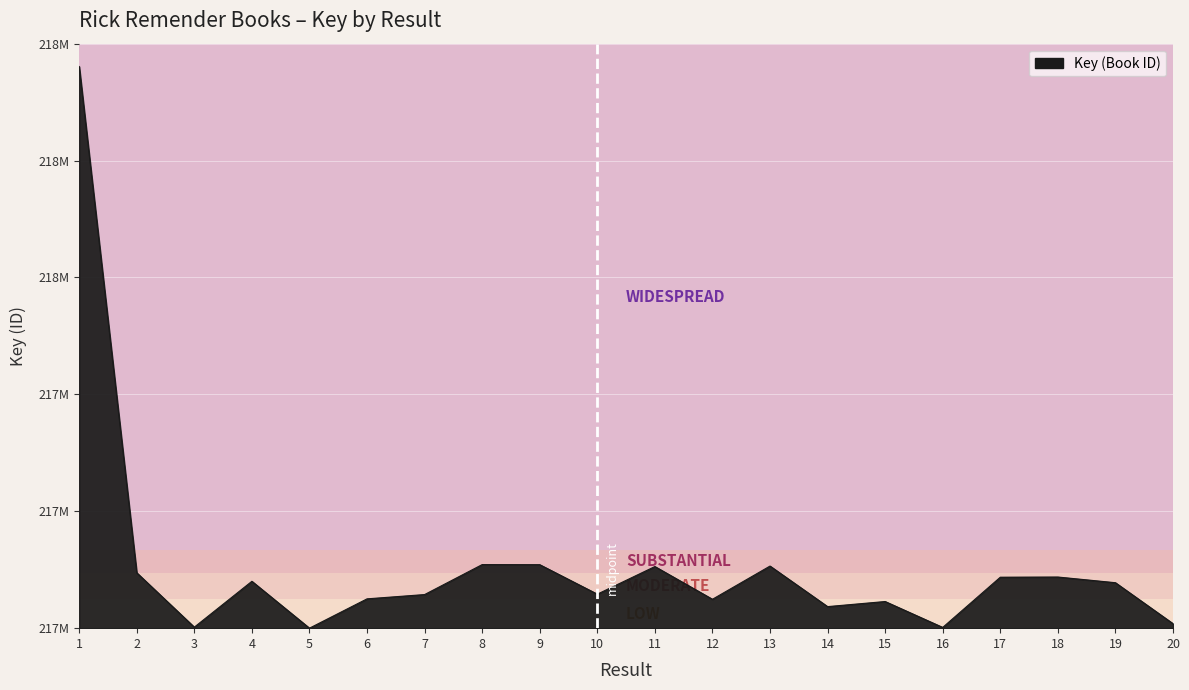

What is the minimum value shown in the chart?

216769074